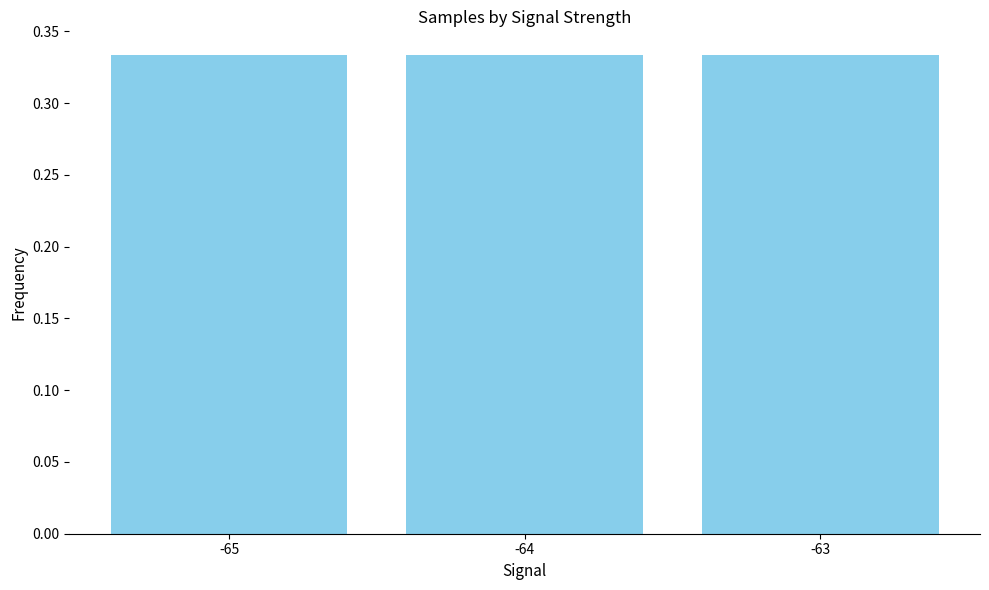

How many values are between 0 and 1?

3